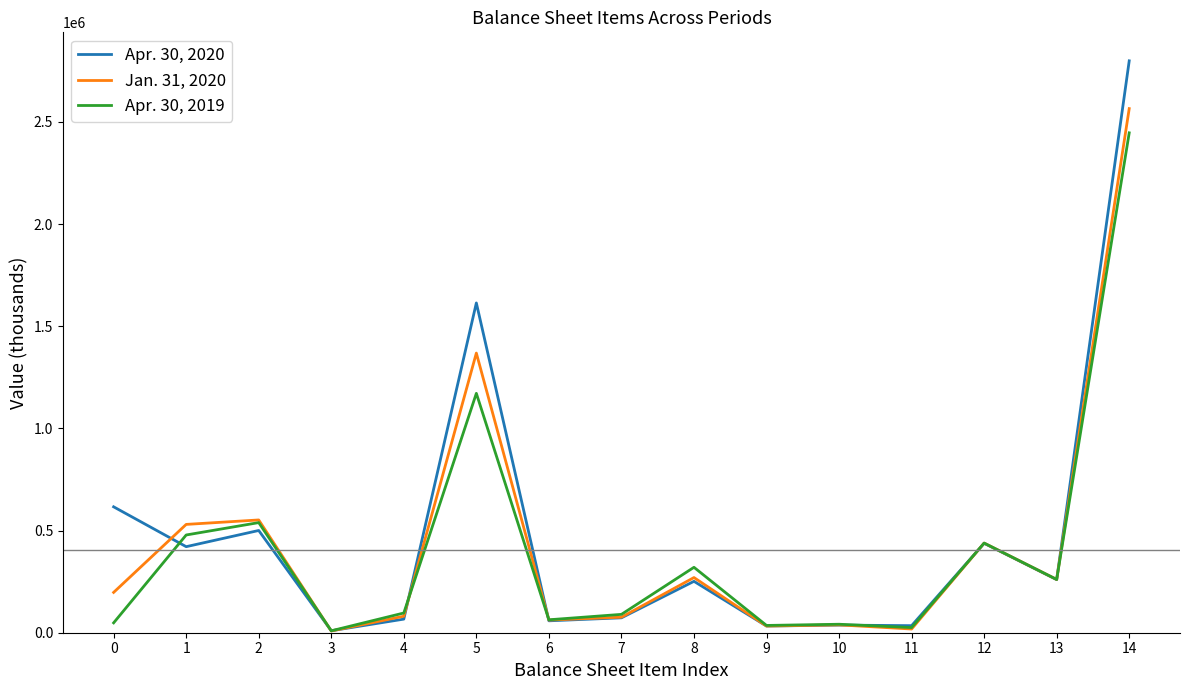

List the series in order of their overall mean, lowest first.

Apr. 30, 2019, Jan. 31, 2020, Apr. 30, 2020